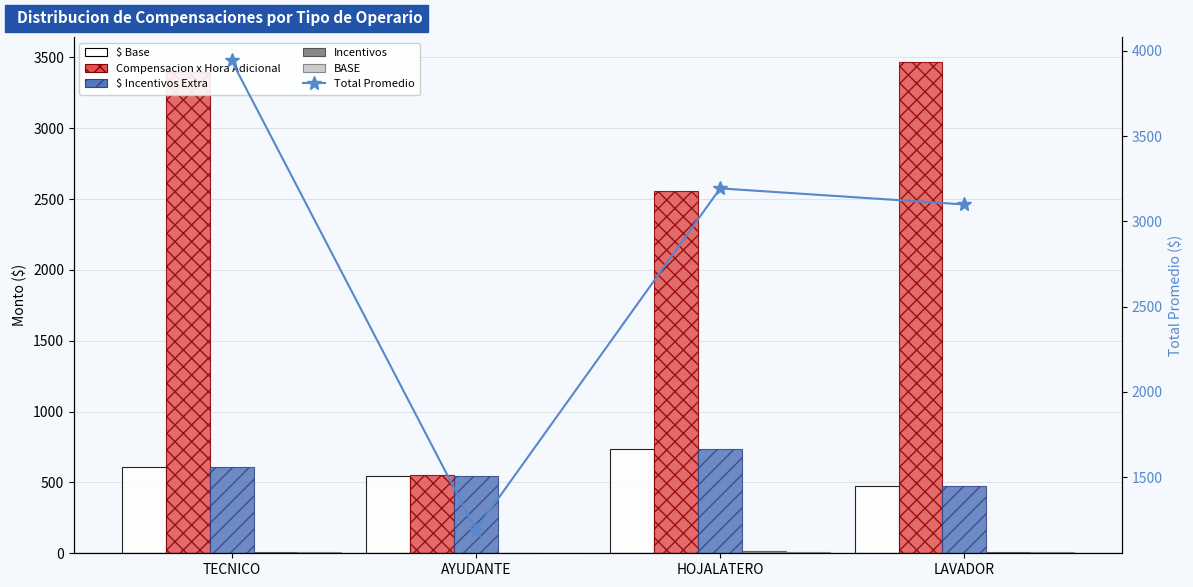

Rank the series by their maximum value, from lowest to highest.

BASE, Incentivos, $ Base, $ Incentivos Extra, Compensacion x Hora Adicional, Total Promedio